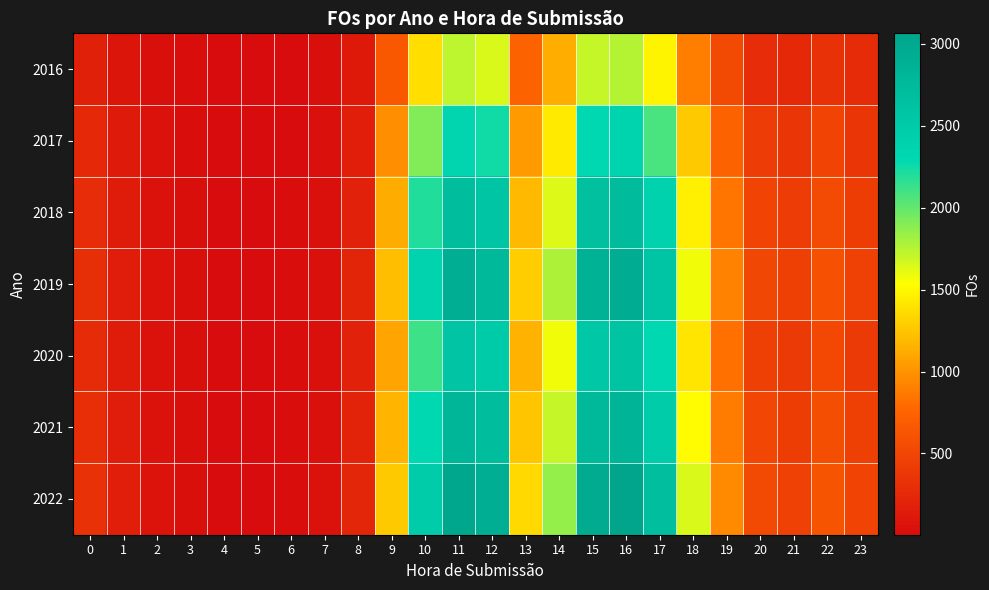

Which label corresponds to the largest value in the chart?

16